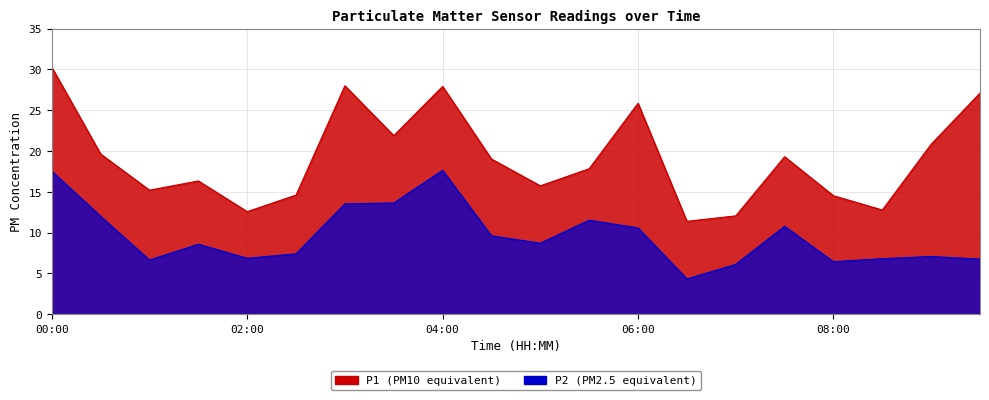

What is the label of the 16th point from the right?

02:00